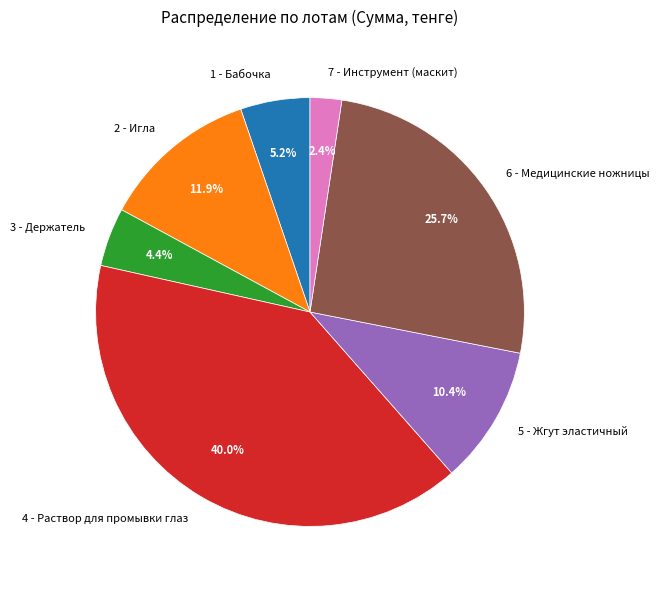

Between 5 - Жгут эластичный and 4 - Раствор для промывки глаз, which is larger?

4 - Раствор для промывки глаз